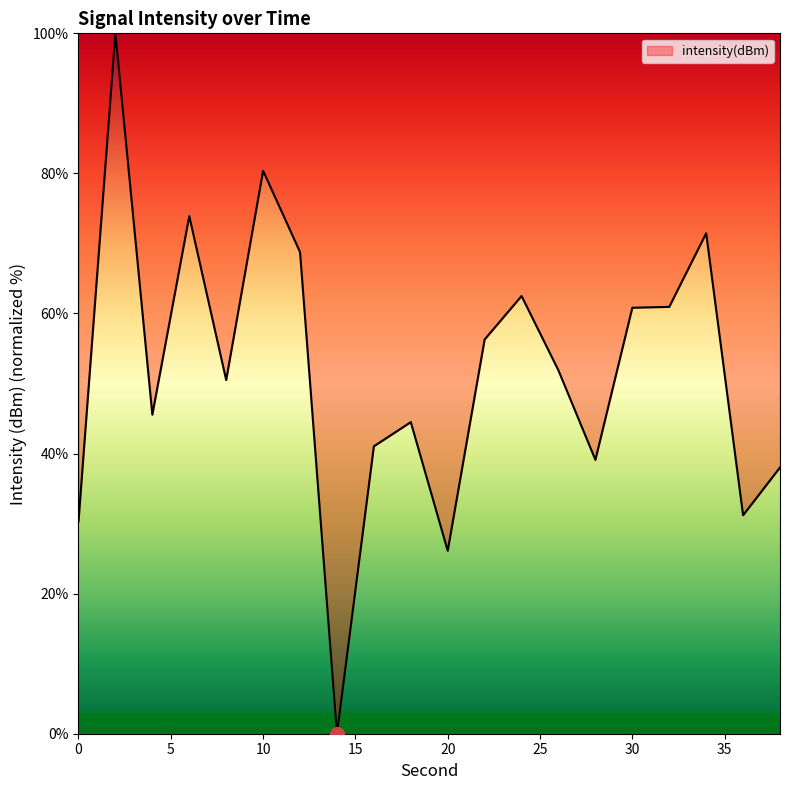

What is the difference between the maximum and minimum values?

100.0